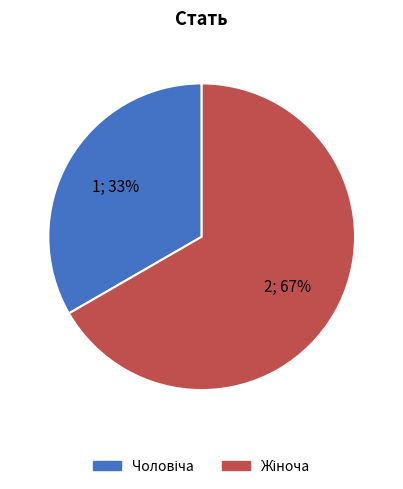

Is there any slice that represents more than half of the pie?

Yes